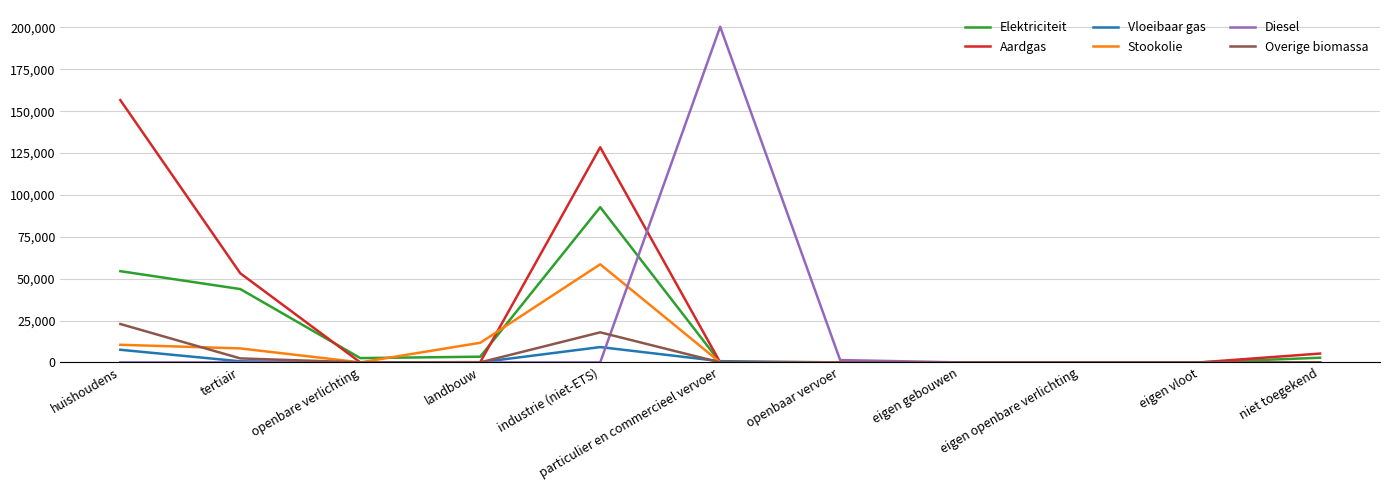

True or false: Diesel has a value of 0.0 at huishoudens.

True